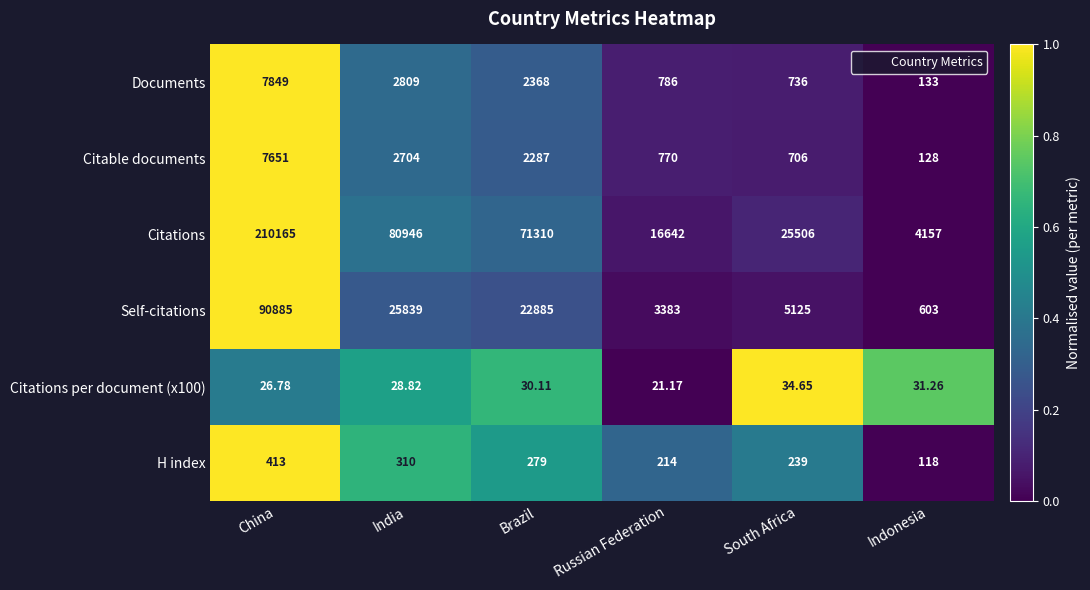

What is the spread (max minus min) of values at India?

80917.2